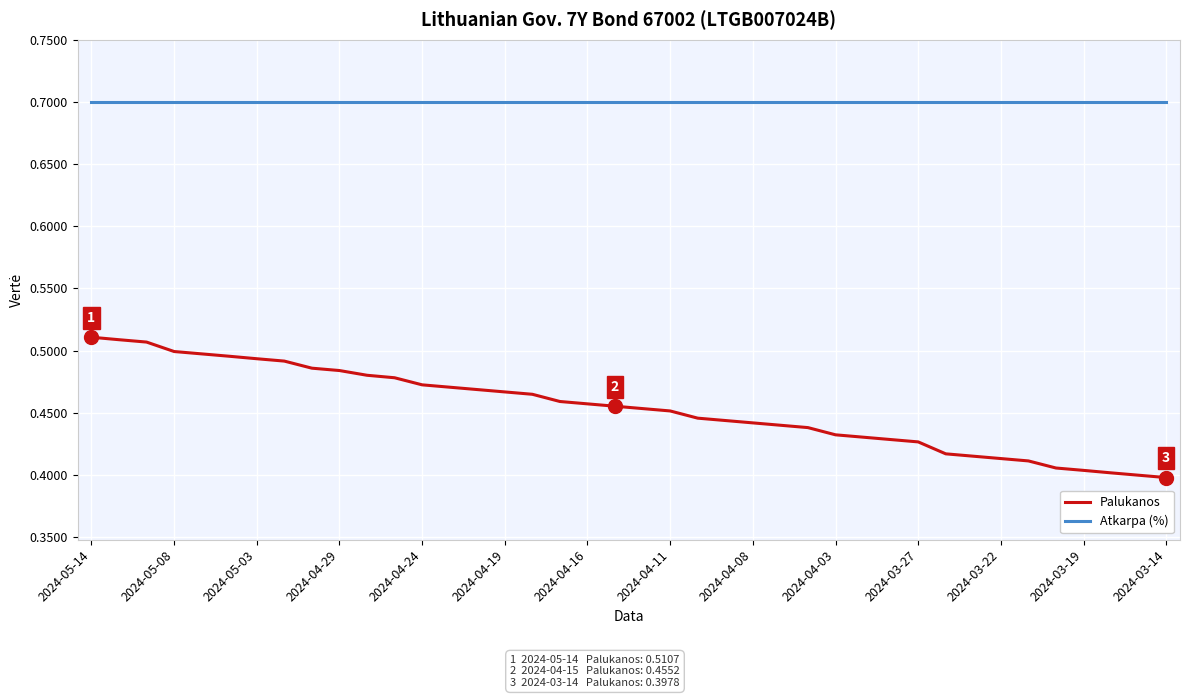

List the series in order of their overall mean, highest first.

Atkarpa (%), Palukanos